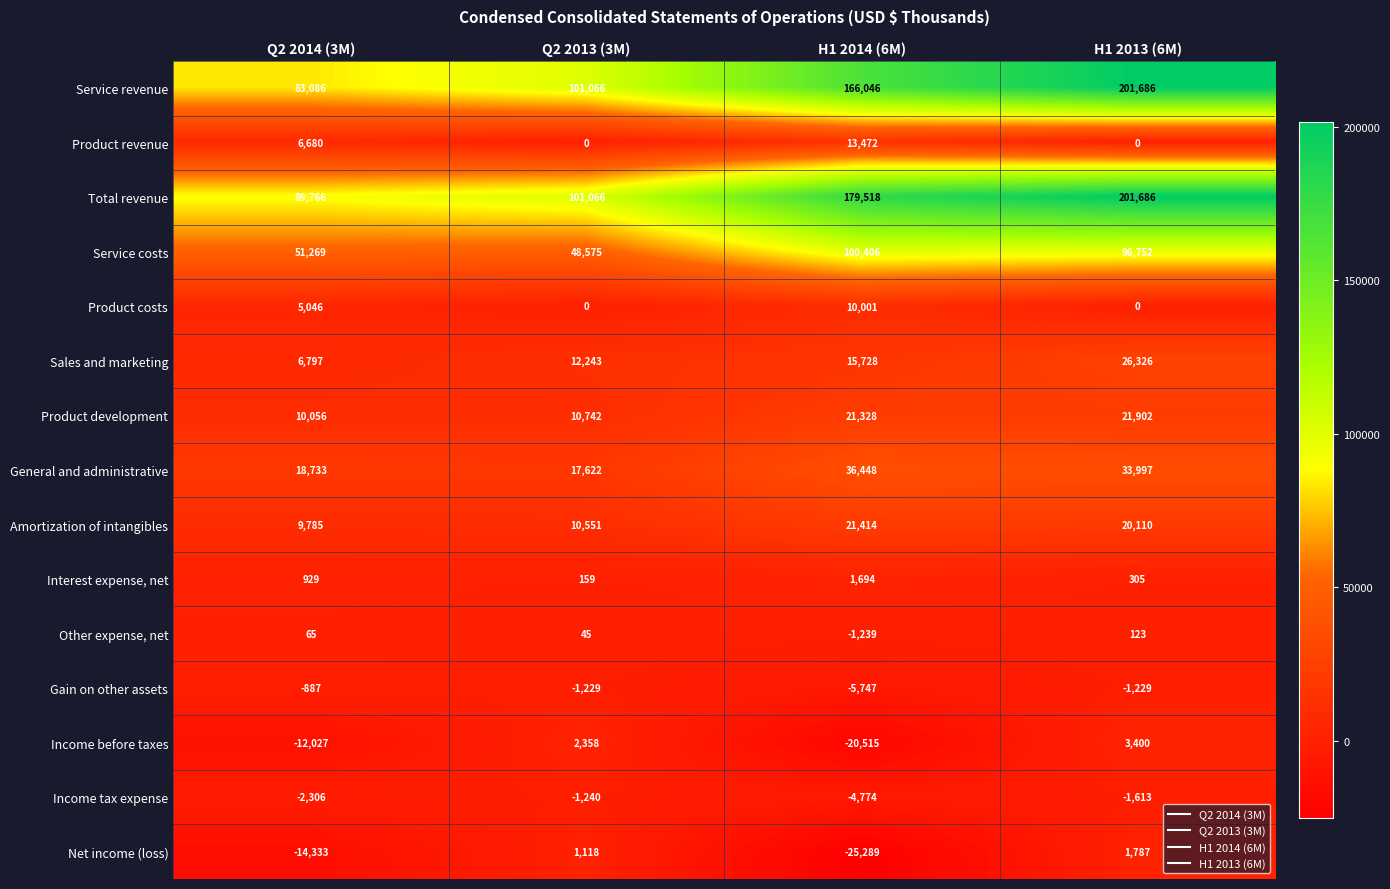

At which category is the sum across all series the highest?

H1 2013 (6M)